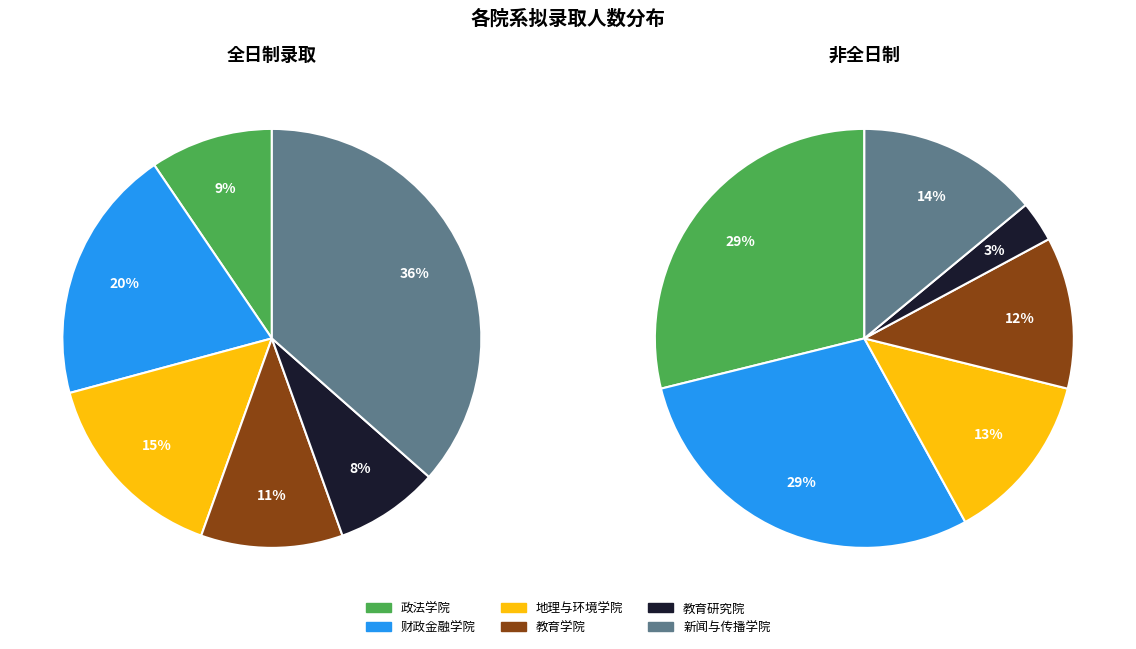

Does values_2 account for over 50% of the chart?

No